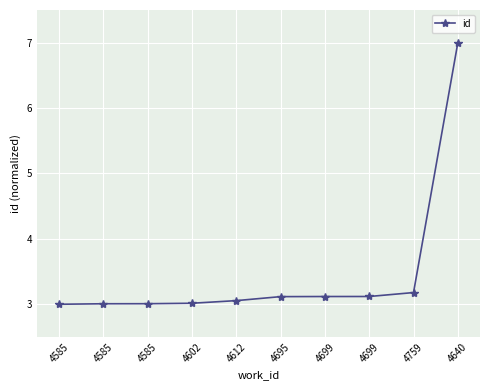

At which category does the chart reach its peak across all series?

4640